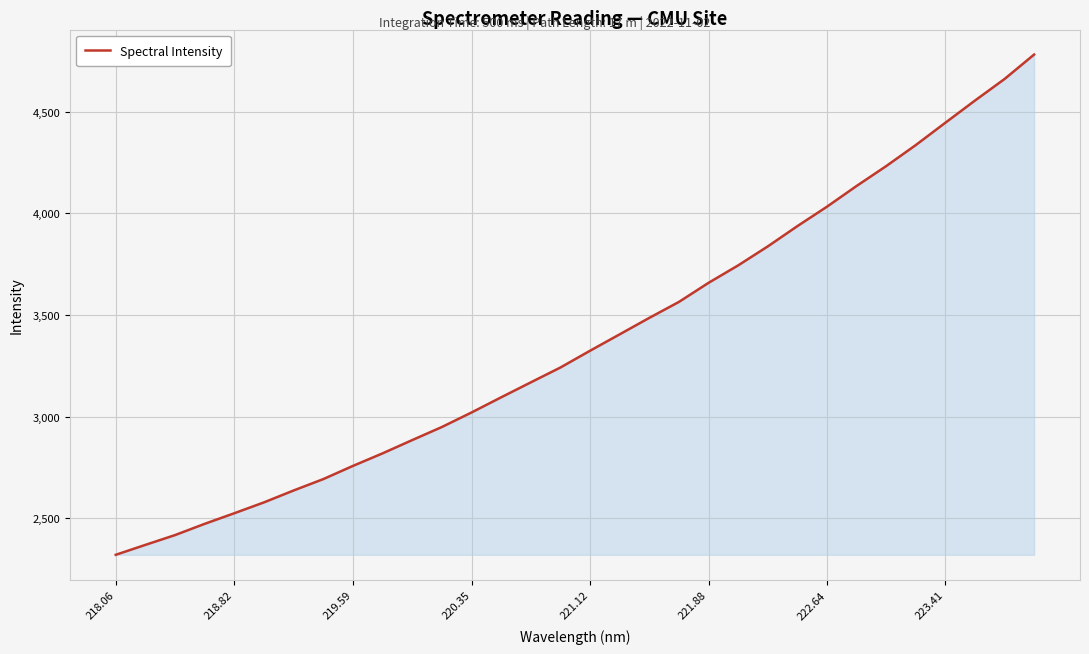

What is the difference between the maximum and minimum values?

2459.3